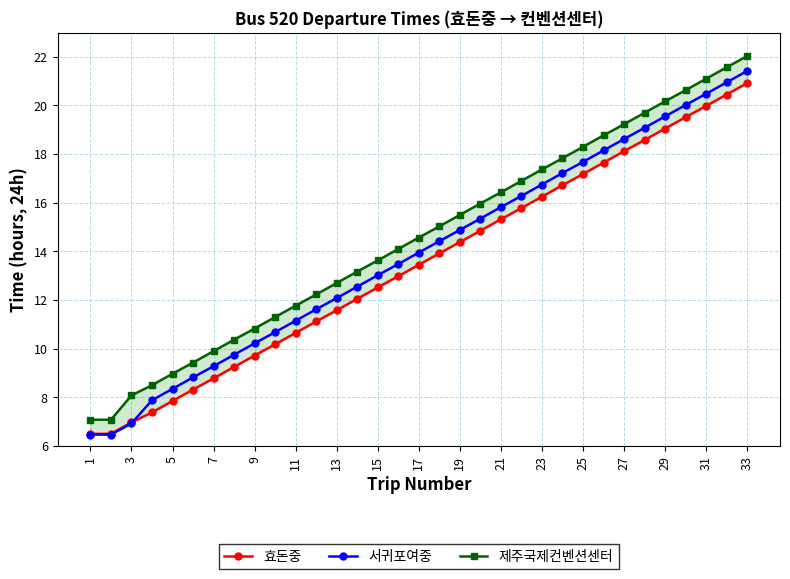

What is the lowest value of the 효돈중 series?

6.5